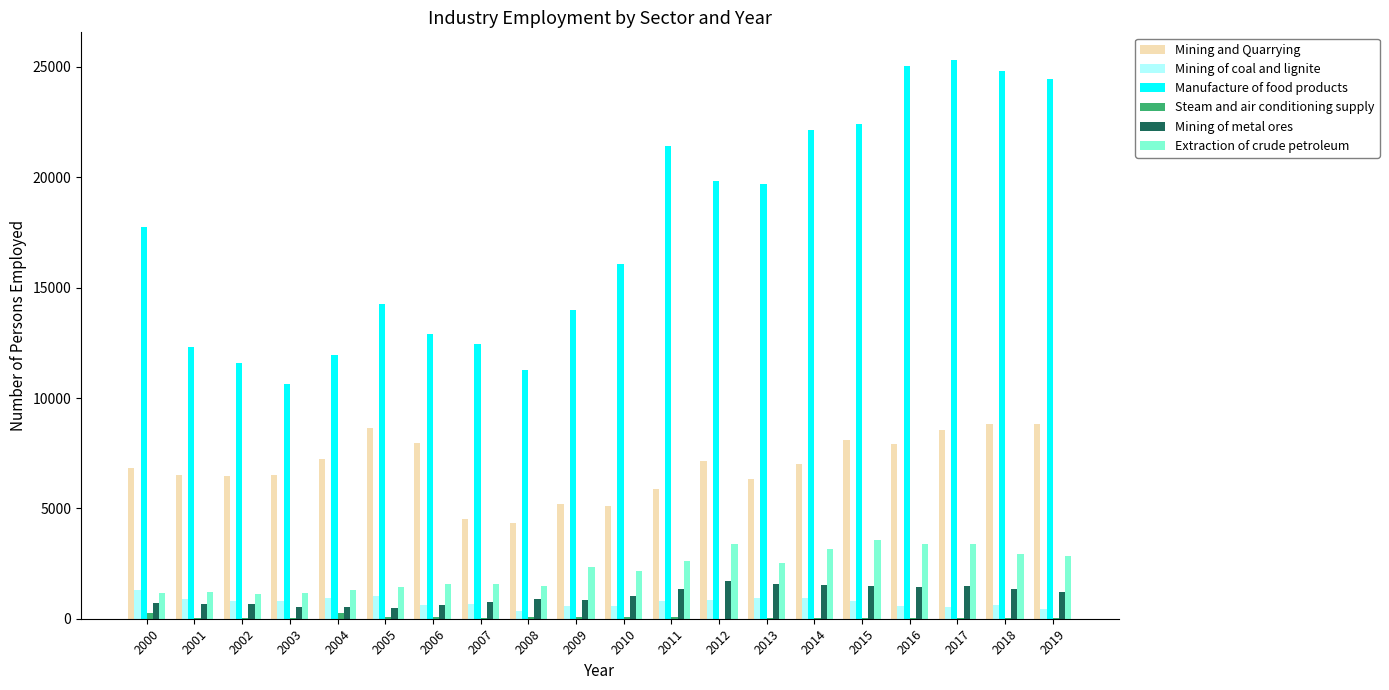

Which series has the largest range (max minus min)?

Manufacture of food products